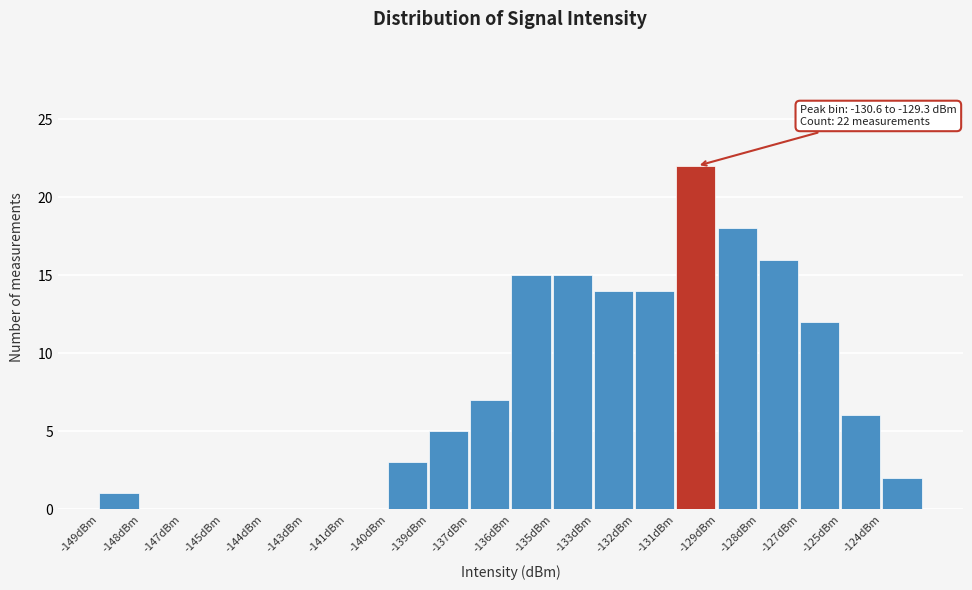

Reading left to right, what are all the values shown in this chart?

-149dBm=1	-148dBm=0	-147dBm=0	-145dBm=0	-144dBm=0	-143dBm=0	-141dBm=0	-140dBm=3	-139dBm=5	-137dBm=7	-136dBm=15	-135dBm=15	-133dBm=14	-132dBm=14	-131dBm=22	-129dBm=18	-128dBm=16	-127dBm=12	-125dBm=6	-124dBm=2